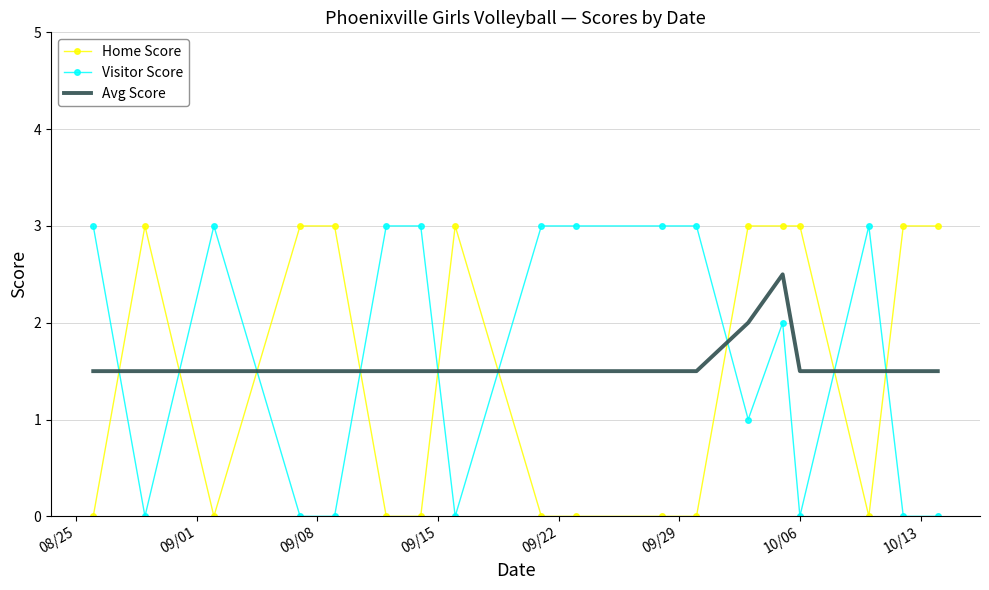

What is the highest value of the Home Score series?

3.0